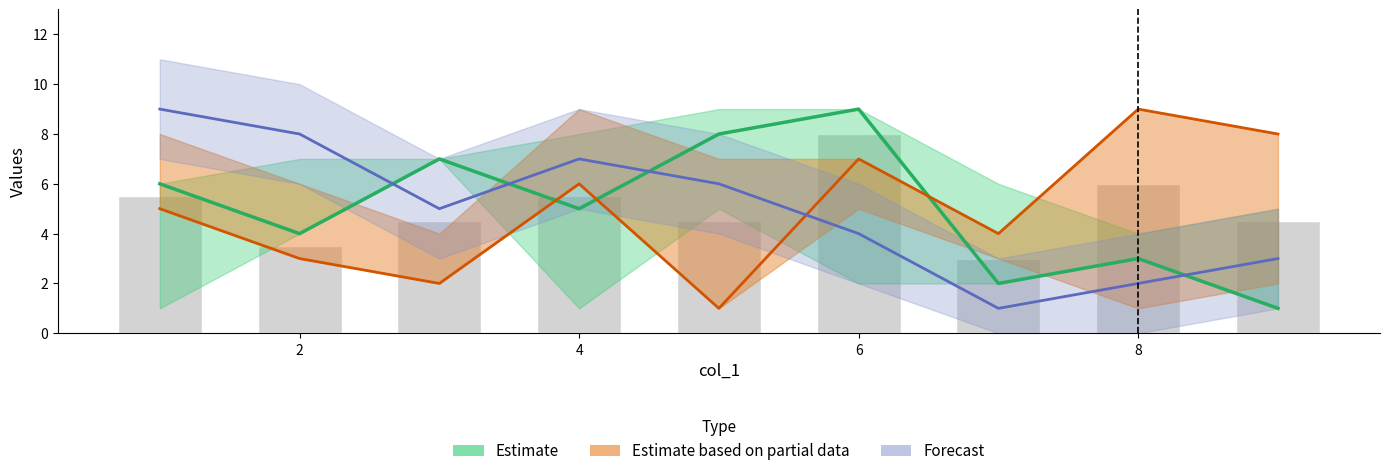

Does the chart contain stacked bars?

No